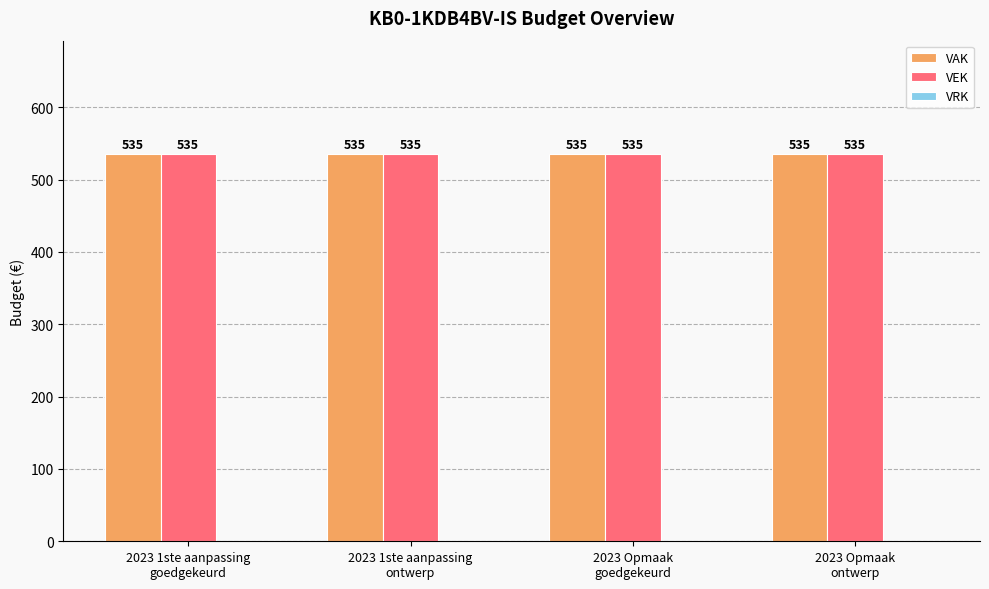

Which series has the widest spread of values?

VAK